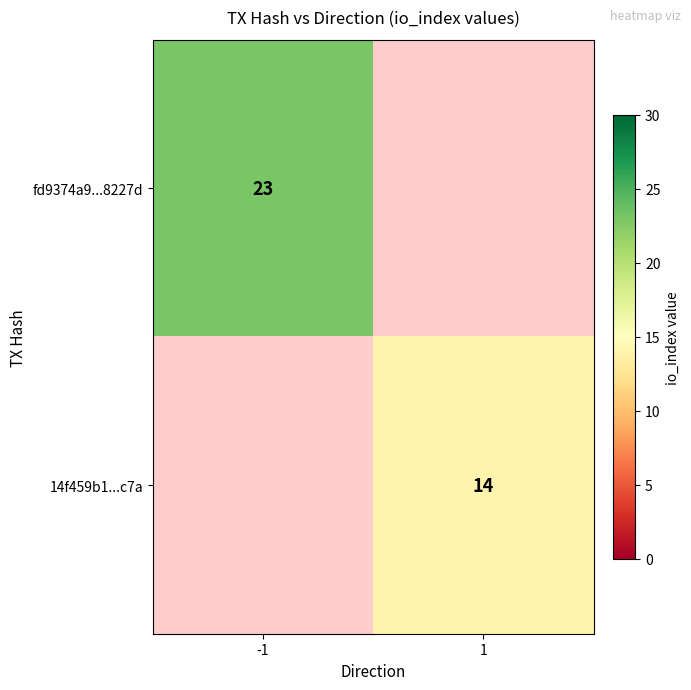

The 14f459b1...c7a series shows 14 at 1. True or false?

True